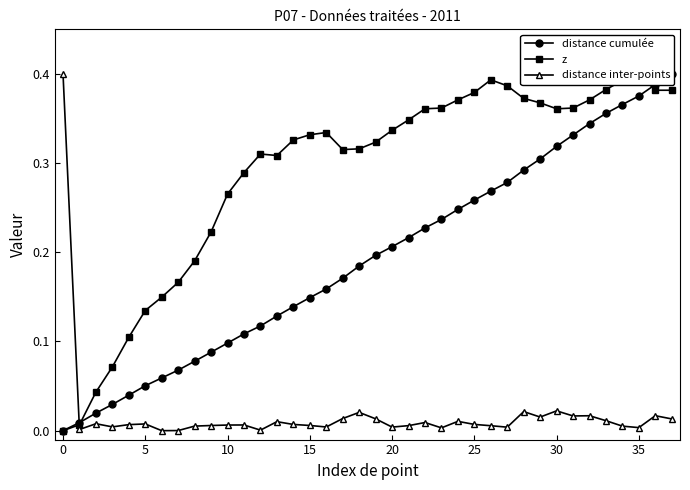

List the series in order of their overall mean, highest first.

z, distance cumulée, distance inter-points